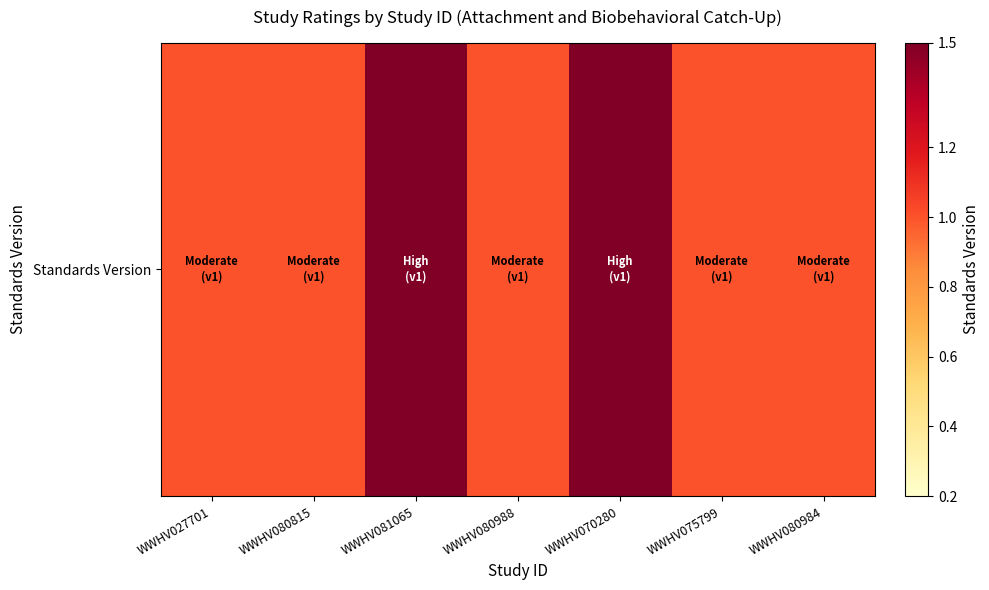

How many values exceed 1?

2